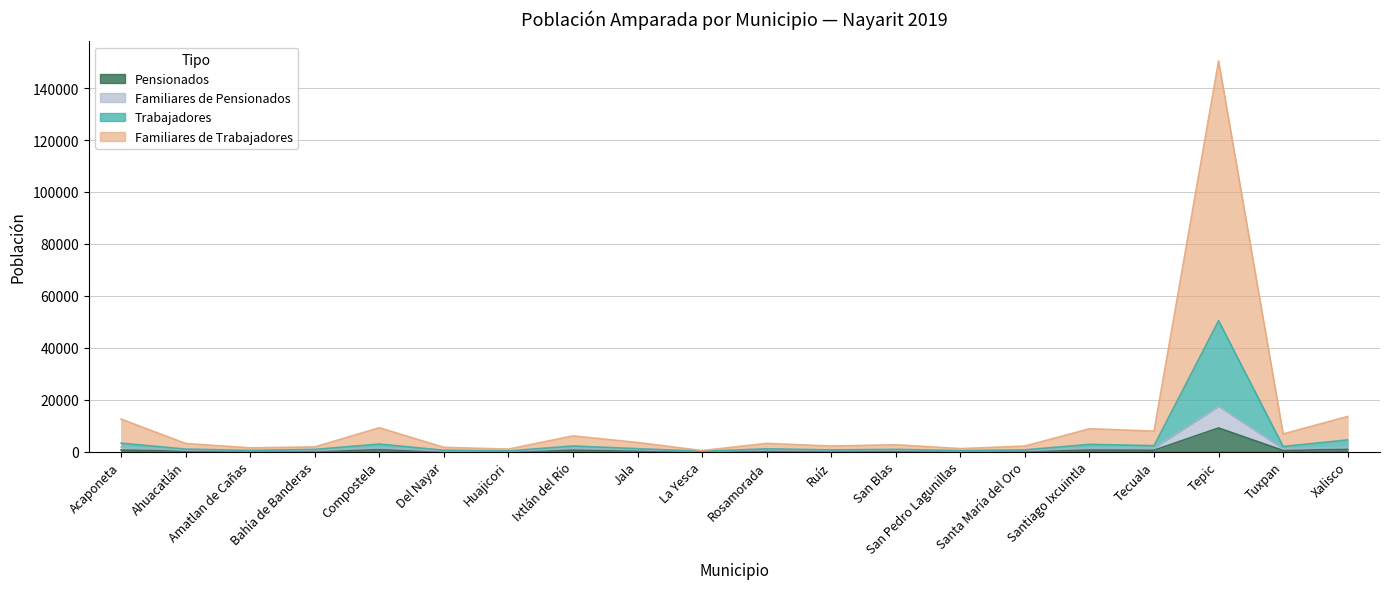

At which label is Pensionados closest to 4545?

Xalisco